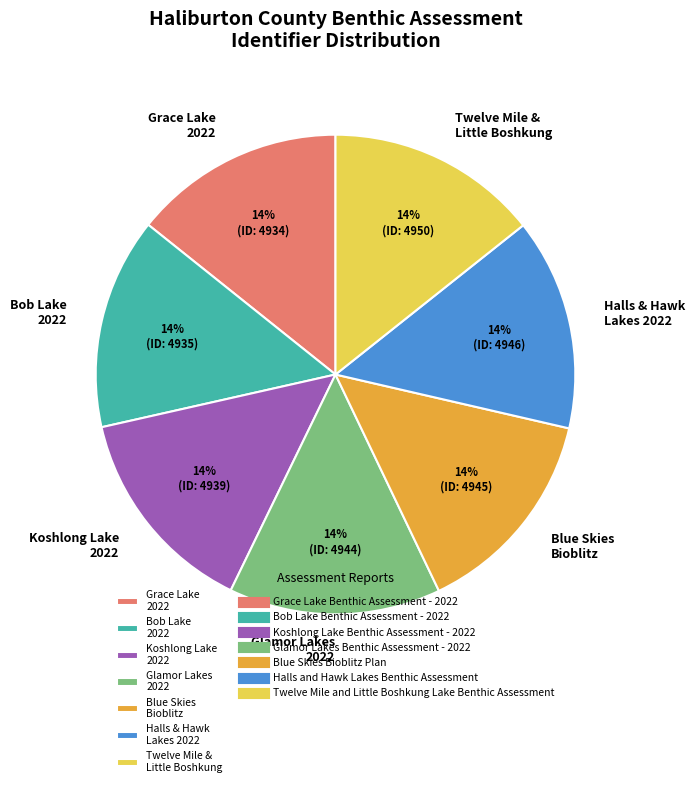

True or false: Bob Lake 2022 accounts for 14% of the total.

True